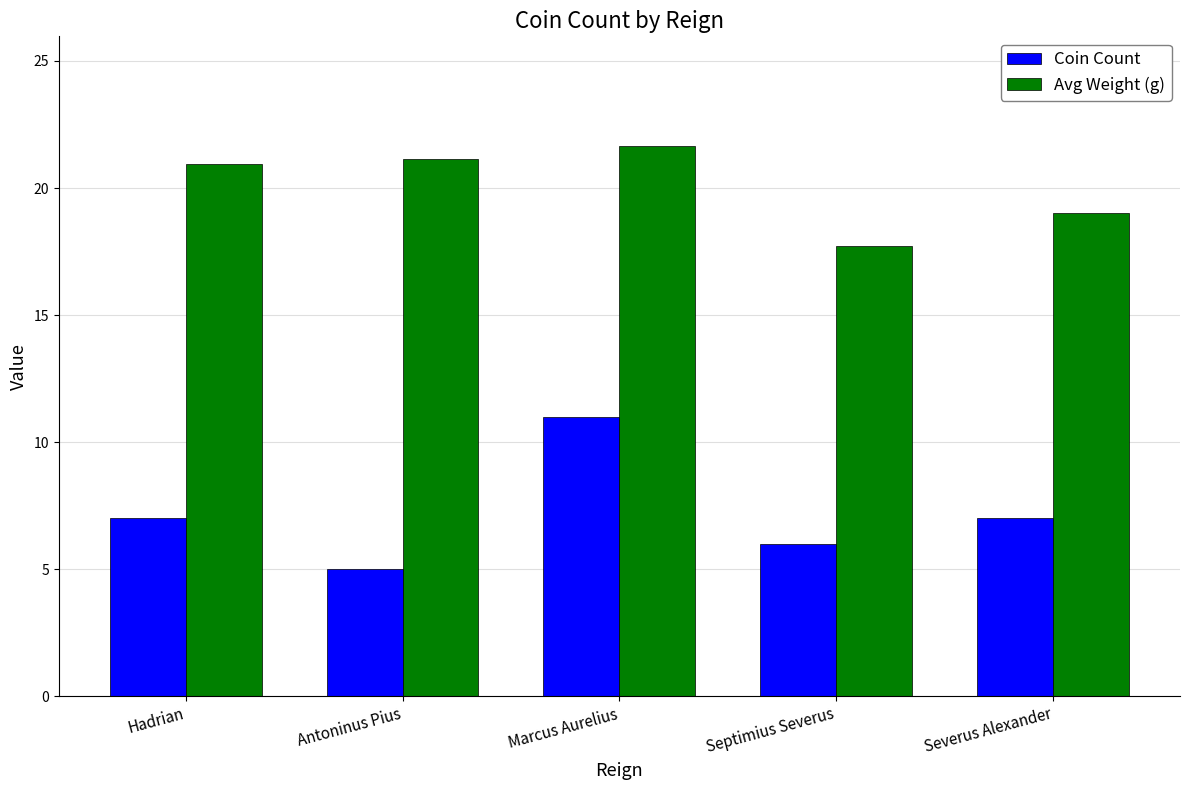

How many data points in Avg Weight (g) are above 20?

3